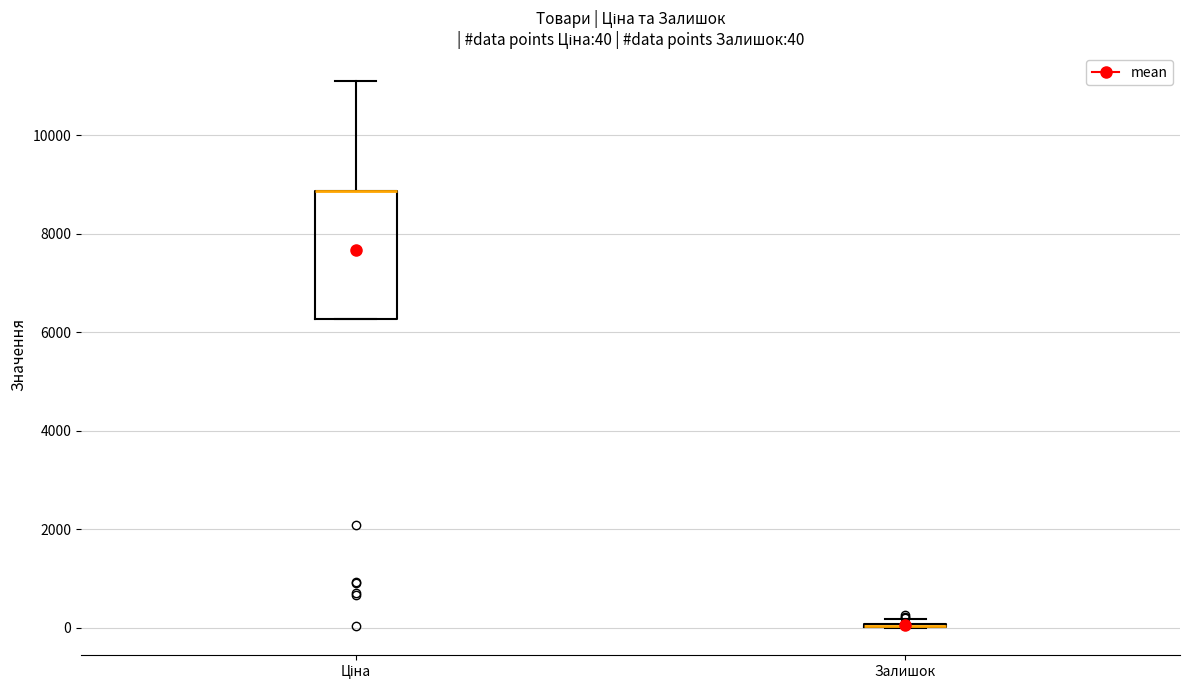

Comparing the boxes themselves (not the whiskers), which one is the tallest?

Ціна